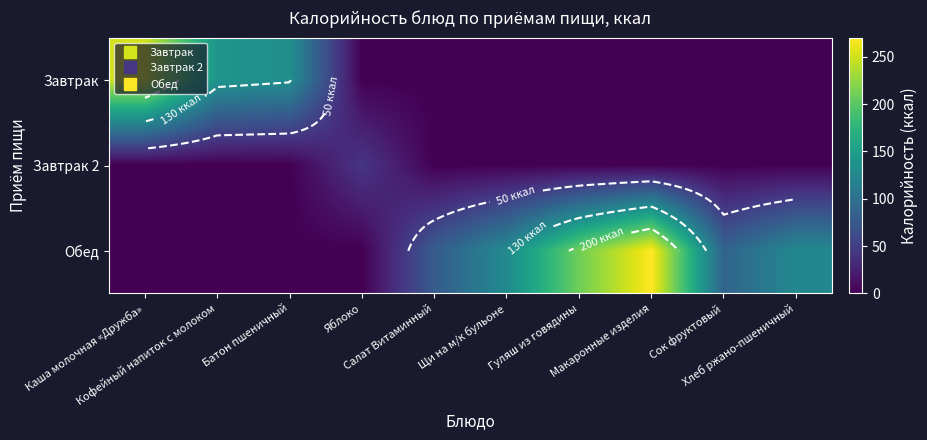

What is the difference between the maximum and second lowest values in the Завтрак 2 series?

43.0